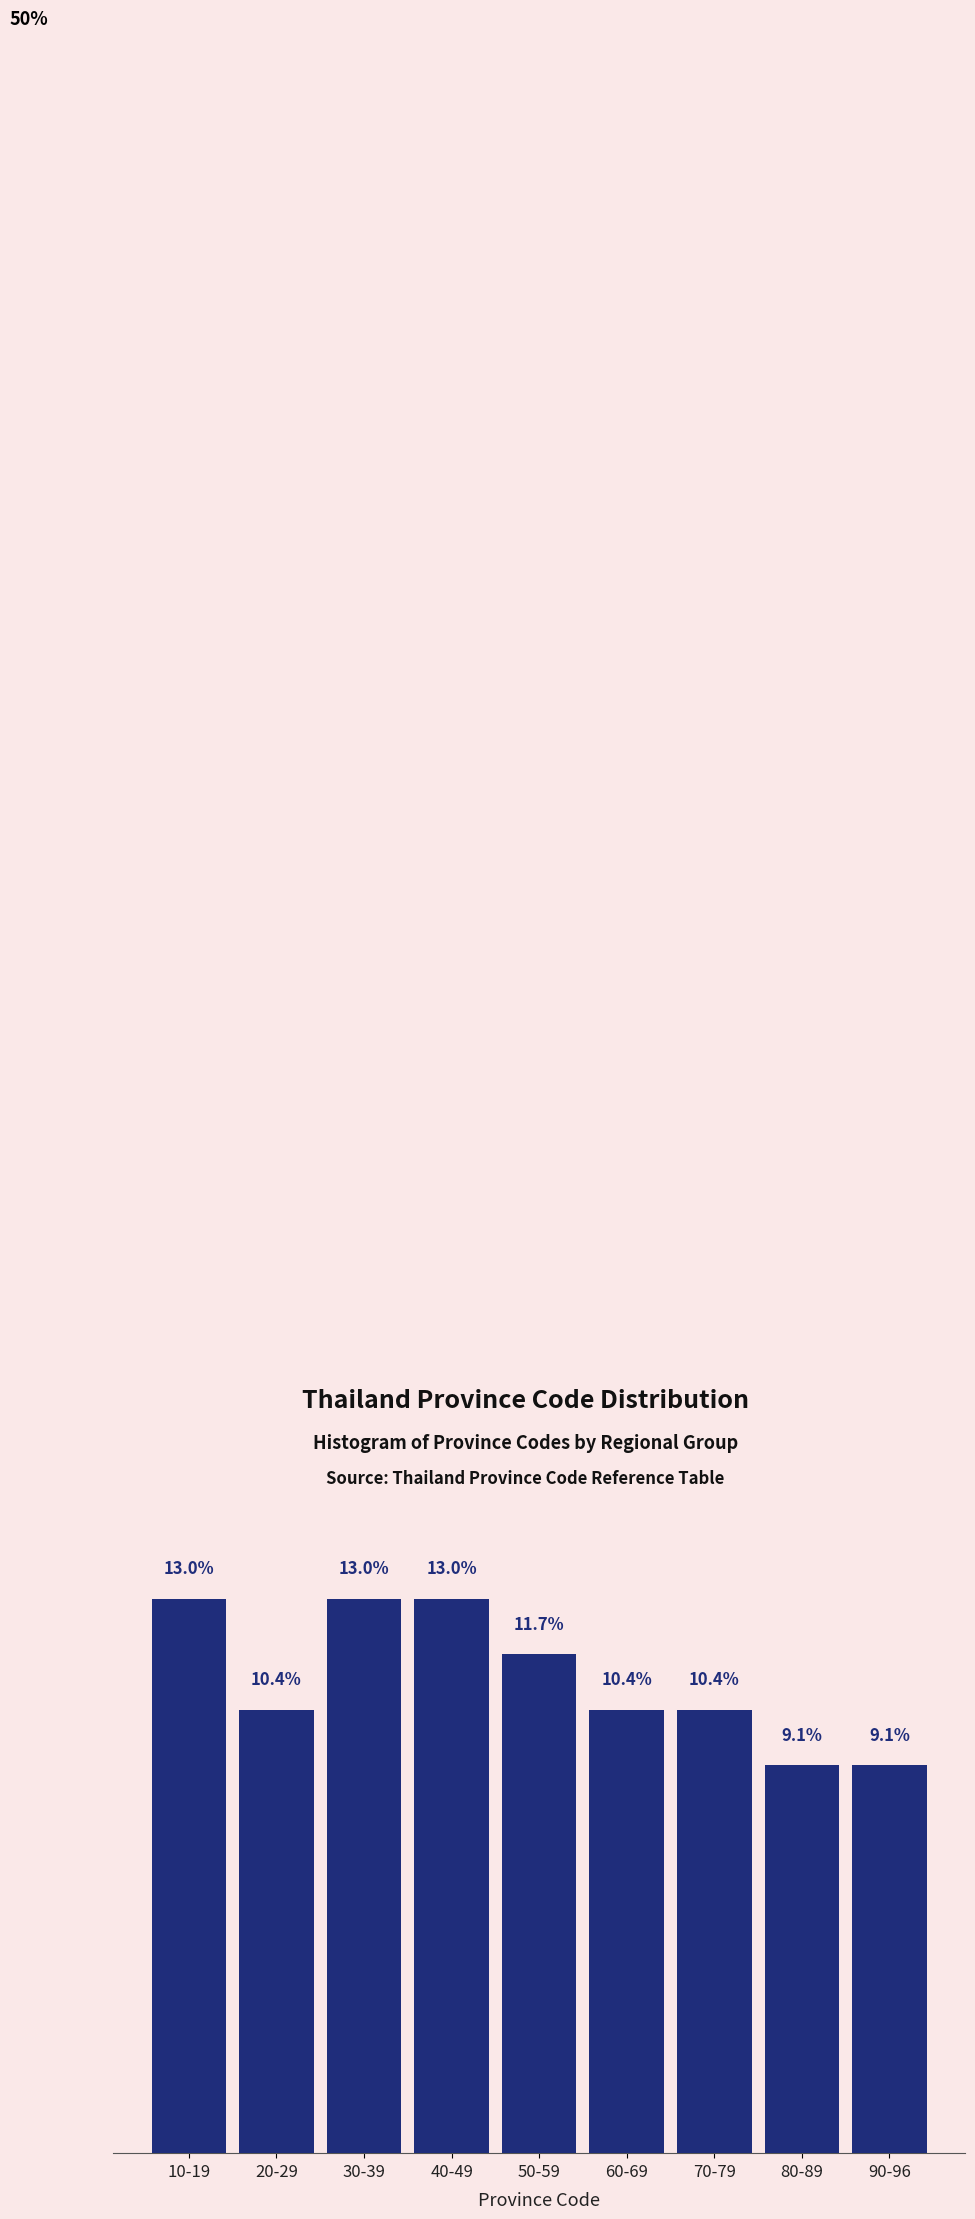

Between 70-79 and 40-49, which is larger?

40-49